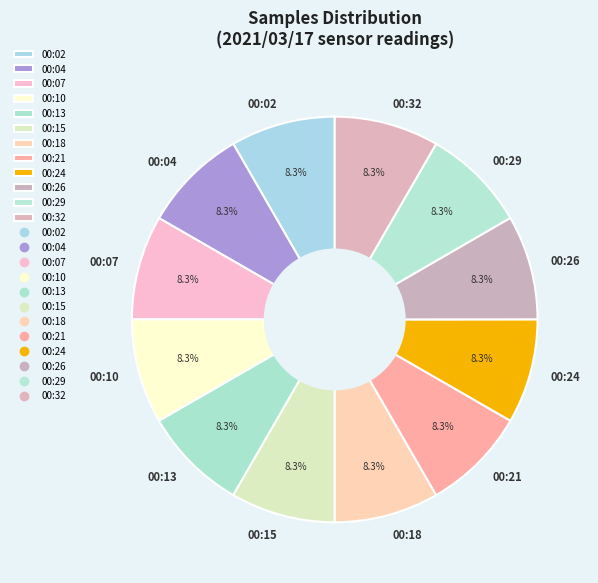

Approximately how many times larger is the value at 00:10 compared to 00:21?

1.0